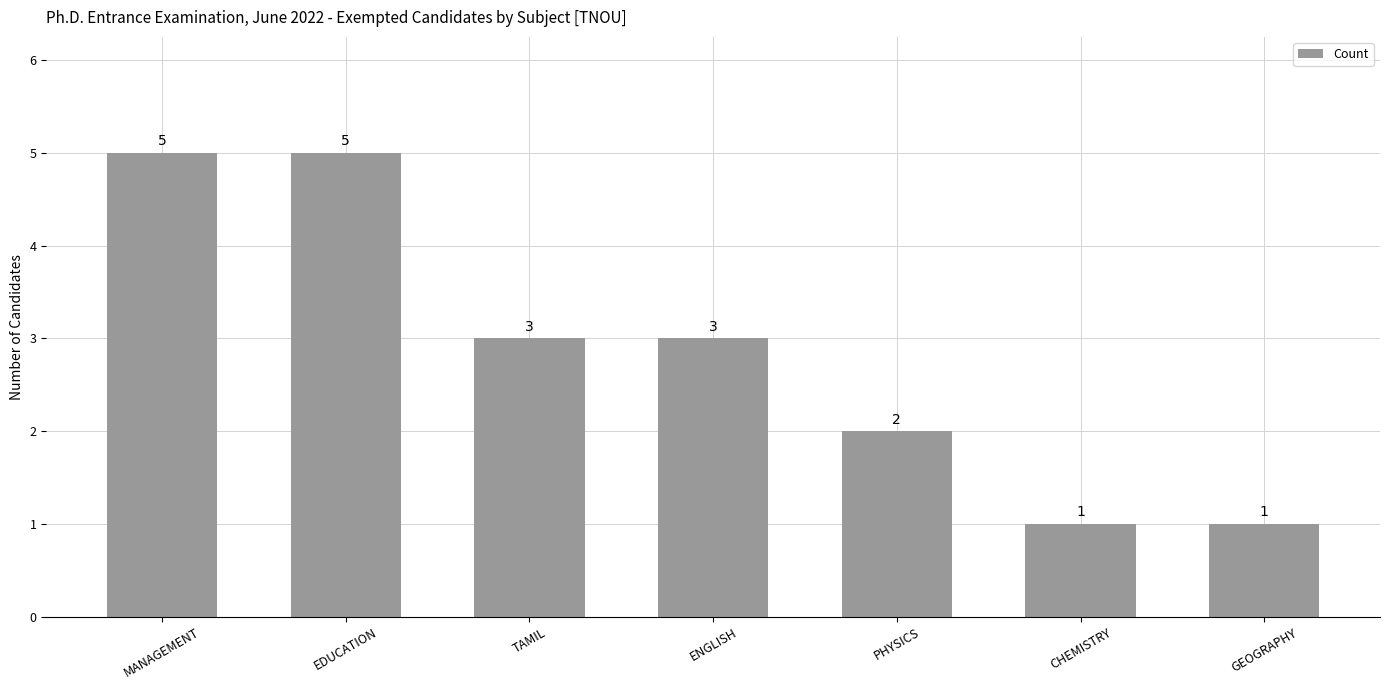

What is the sum of the values at MANAGEMENT and PHYSICS?

7